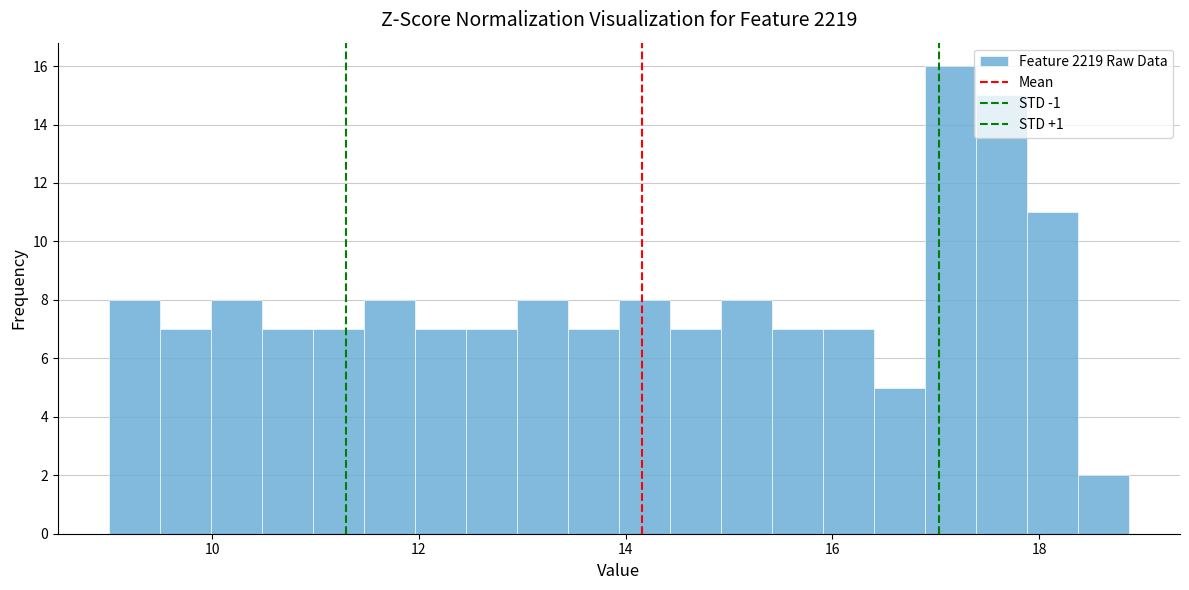

Read against the x-axis, roughly where is the centre of the tallest bar?

17.2